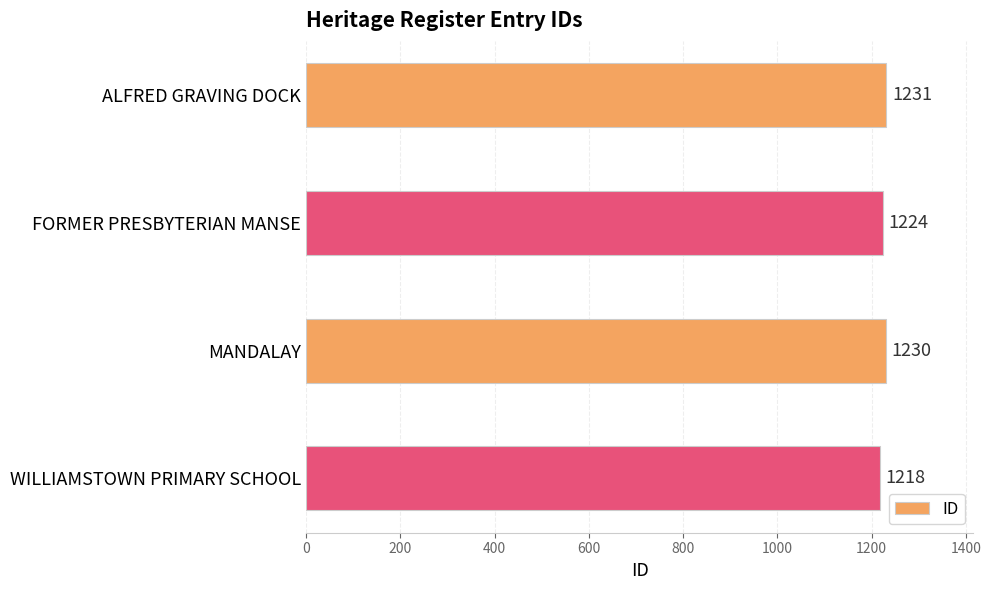

Reading top to bottom, what are all the values shown in this chart?

1231	1224	1230	1218